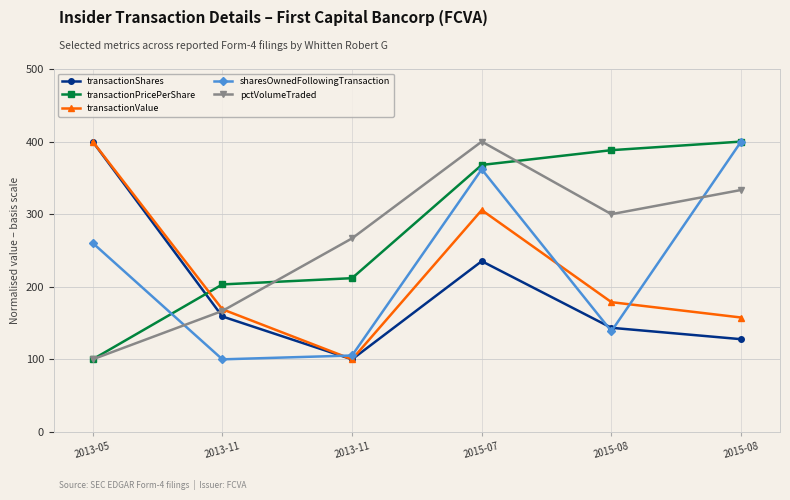

How many times do transactionShares and transactionPricePerShare cross each other?

1